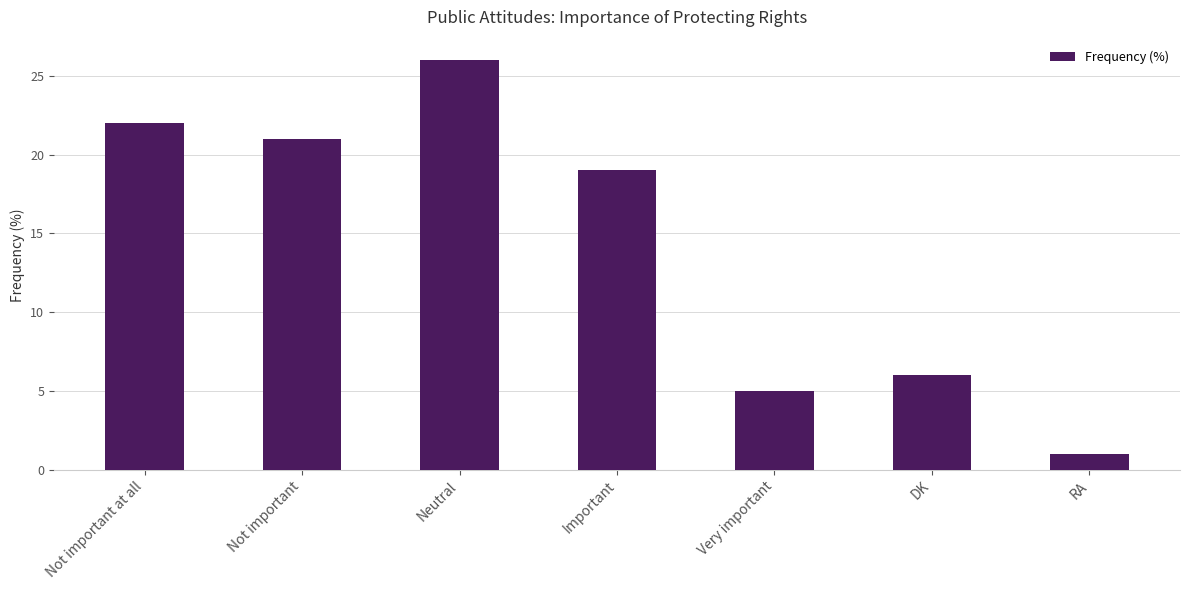

Reading left to right, transcribe all the data shown in this chart.

22	21	26	19	5	6	1